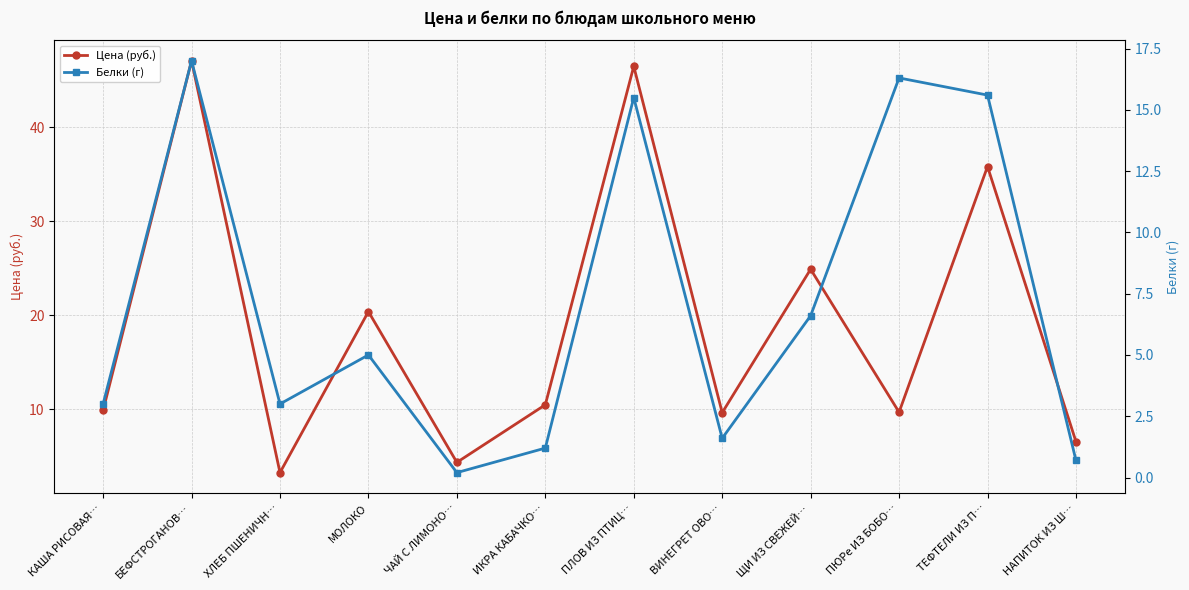

Reading left to right, list all the values displayed in this chart.

Цена (руб.): КАША РИСОВАЯ…=9.9	БЕФСТРОГАНОВ…=47.1	ХЛЕБ ПШЕНИЧН…=3.3	МОЛОКО=20.4	ЧАЙ С ЛИМОНО…=4.3	ИКРА КАБАЧКО…=10.5	ПЛОВ ИЗ ПТИЦ…=46.5	ВИНЕГРЕТ ОВО…=9.6	ЩИ ИЗ СВЕЖЕЙ…=24.9	ПЮРе ИЗ БОБО…=9.7	ТЕФТЕЛИ ИЗ П…=35.8	НАПИТОК ИЗ Ш…=6.6
Белки (г): КАША РИСОВАЯ…=3.0	БЕФСТРОГАНОВ…=17.0	ХЛЕБ ПШЕНИЧН…=3.0	МОЛОКО=5.0	ЧАЙ С ЛИМОНО…=0.2	ИКРА КАБАЧКО…=1.2	ПЛОВ ИЗ ПТИЦ…=15.5	ВИНЕГРЕТ ОВО…=1.6	ЩИ ИЗ СВЕЖЕЙ…=6.6	ПЮРе ИЗ БОБО…=16.3	ТЕФТЕЛИ ИЗ П…=15.6	НАПИТОК ИЗ Ш…=0.7